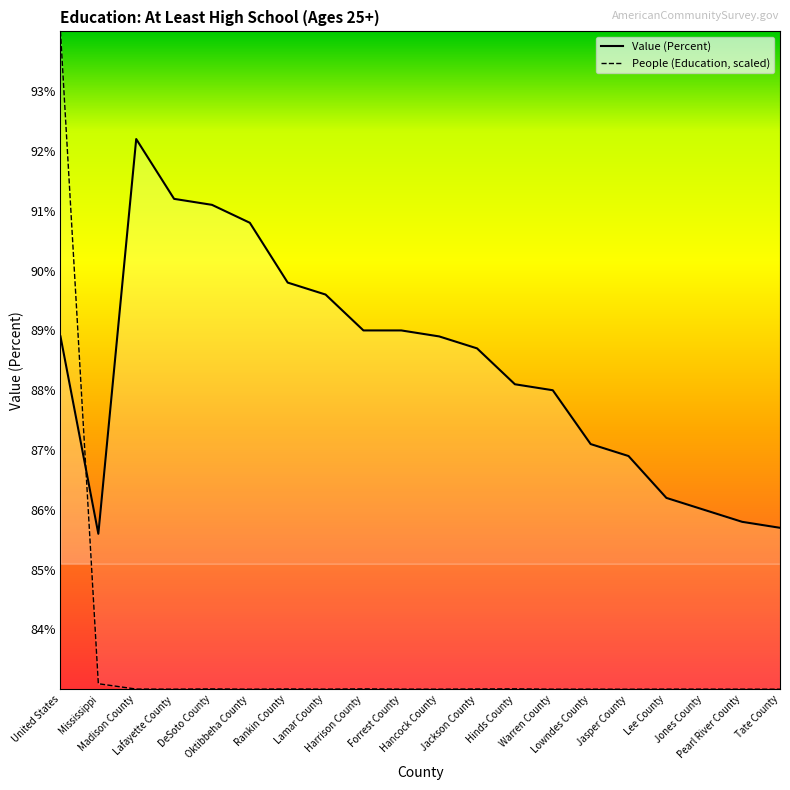

Between Warren County and Pearl River County, which series saw the biggest shift?

Value (Percent)